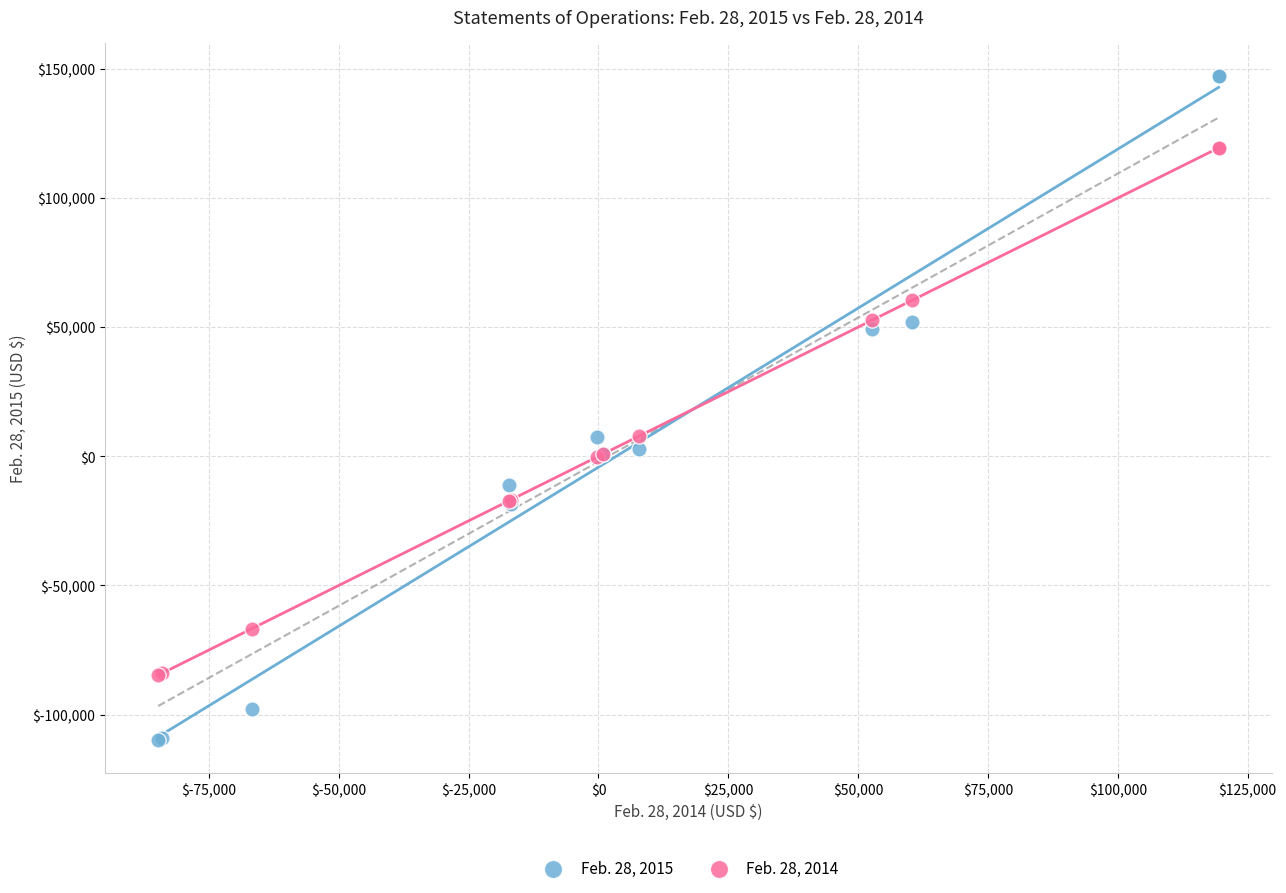

Which series reaches the maximum Y coordinate?

Feb. 28, 2015